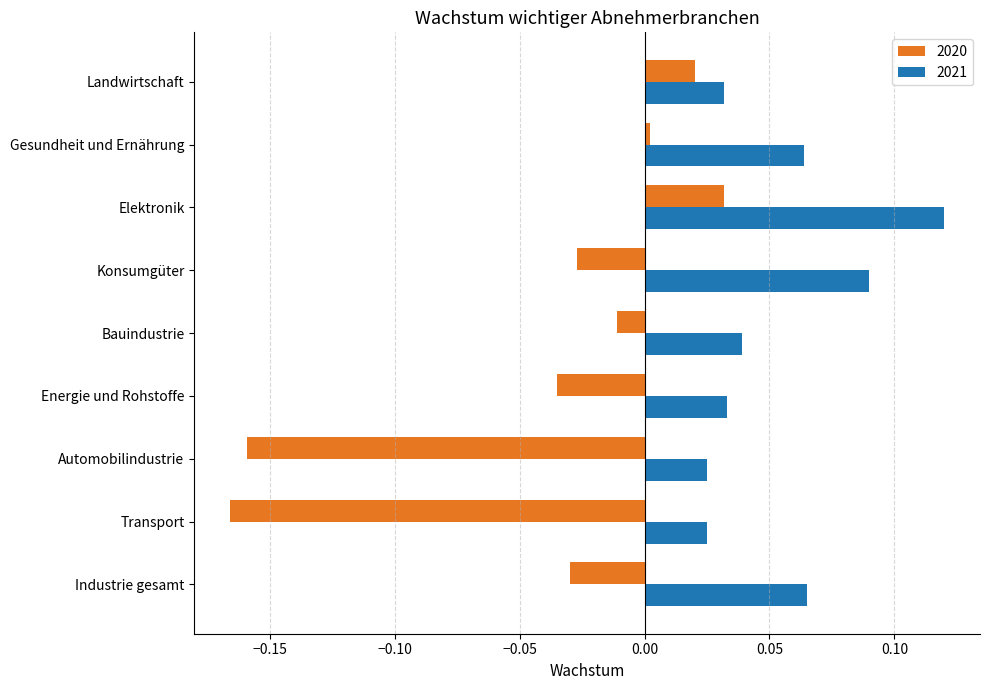

Which series has the widest spread of values?

2020